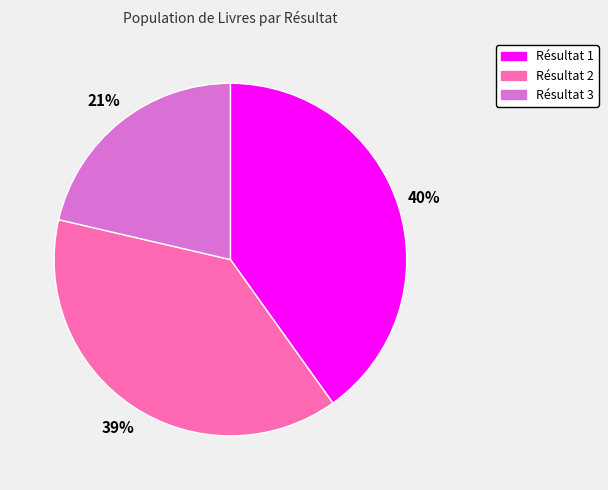

Is there any slice that represents more than half of the pie?

No